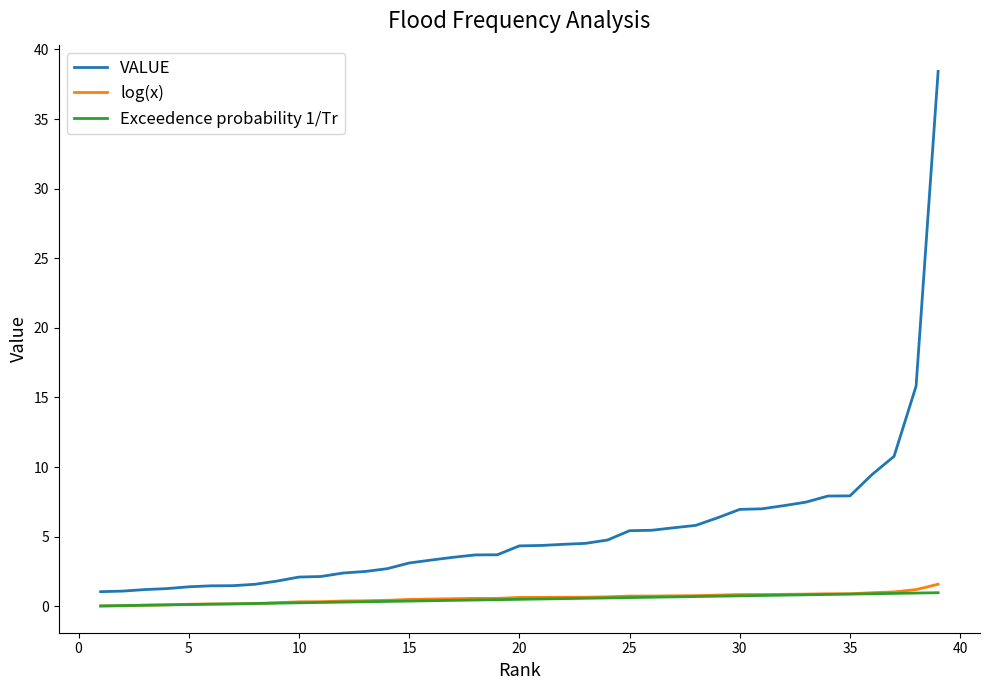

True or false: log(x) and VALUE cross at least once.

False